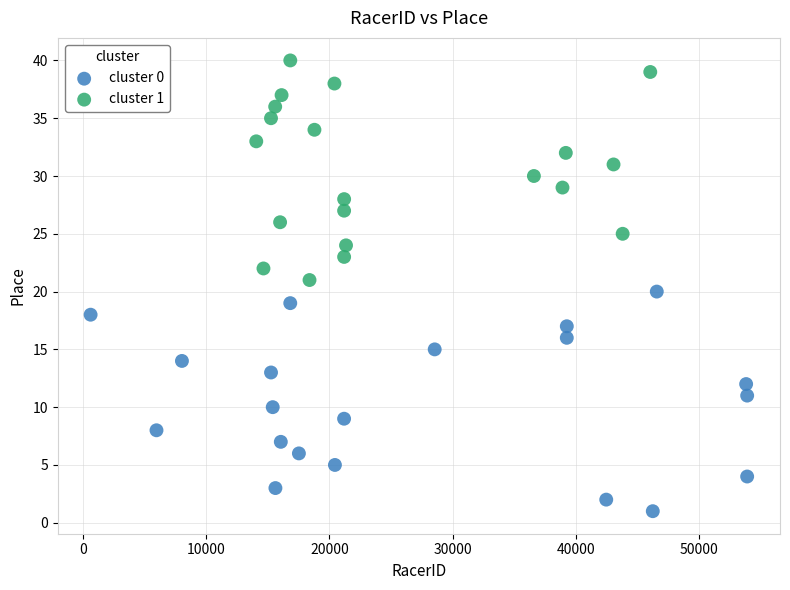

Which series reaches the maximum Y coordinate?

cluster 1